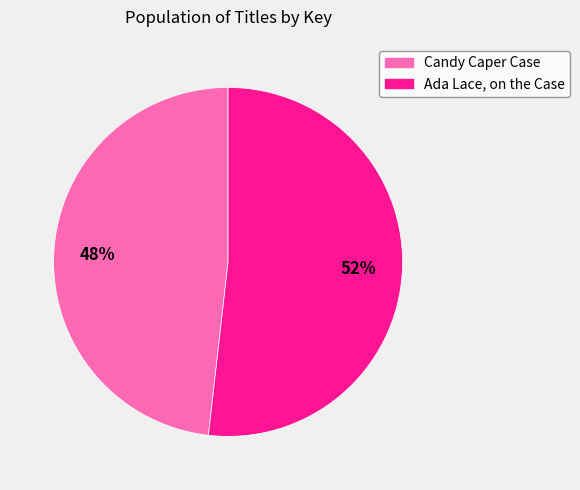

Is there a majority slice in this chart?

Yes